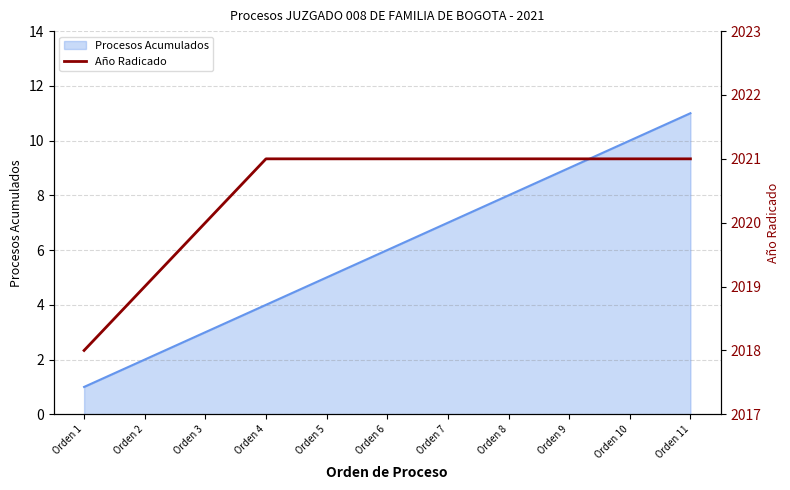

What is the highest value of the Procesos Acumulados series?

11